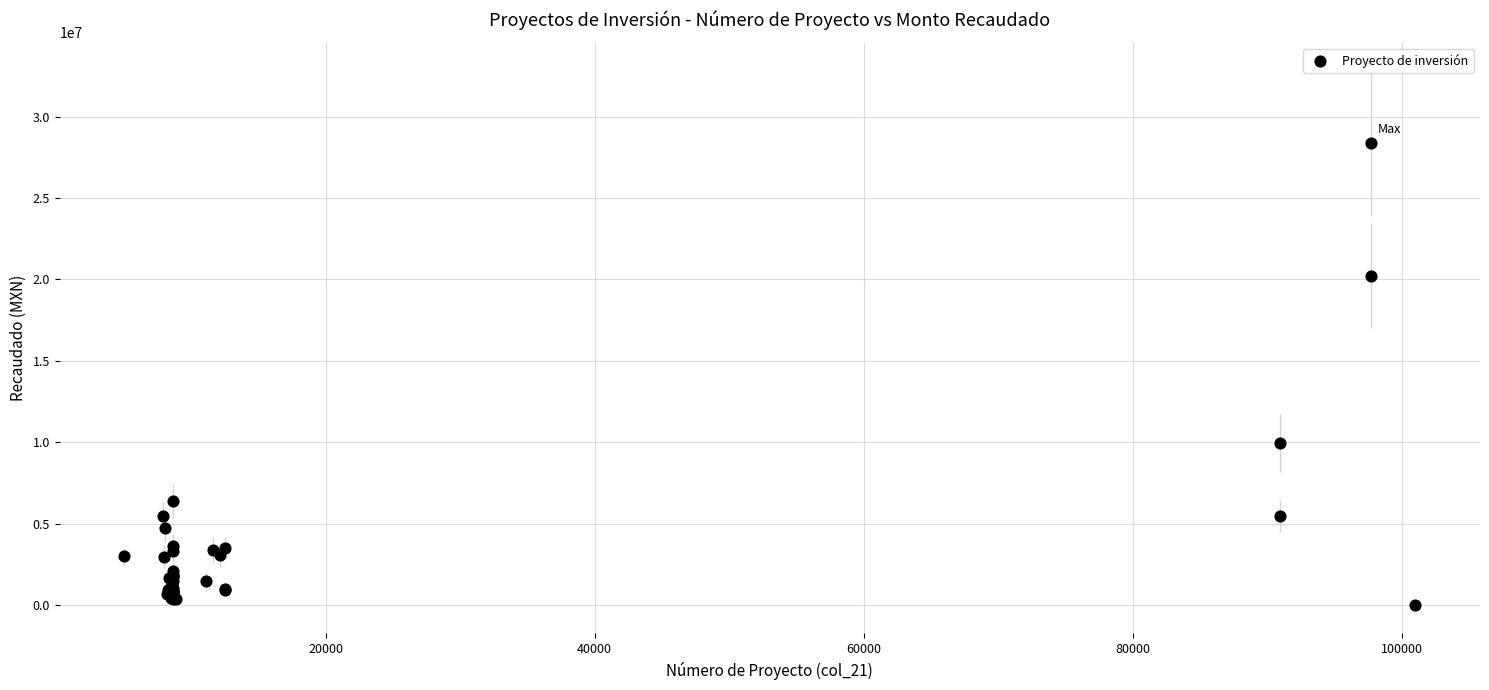

What Y value in the scatter plot is closest to 14199799?

9971047.4